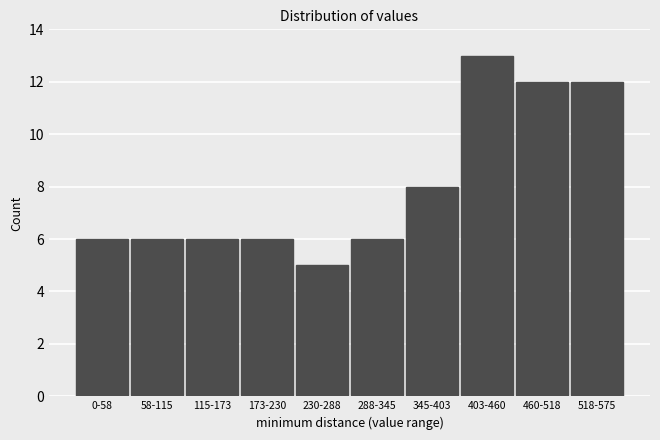

Reading left to right, transcribe all the data shown in this chart.

6	6	6	6	5	6	8	13	12	12